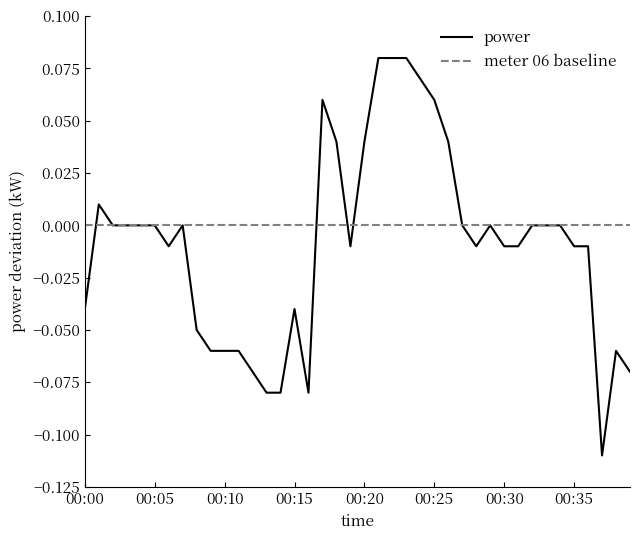

At which label does the data first exceed 0?

00:01